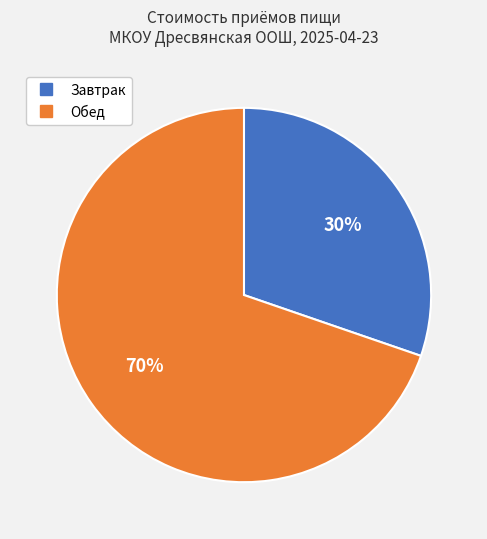

To the nearest percent, what is the combined percentage of Завтрак and Обед?

100%